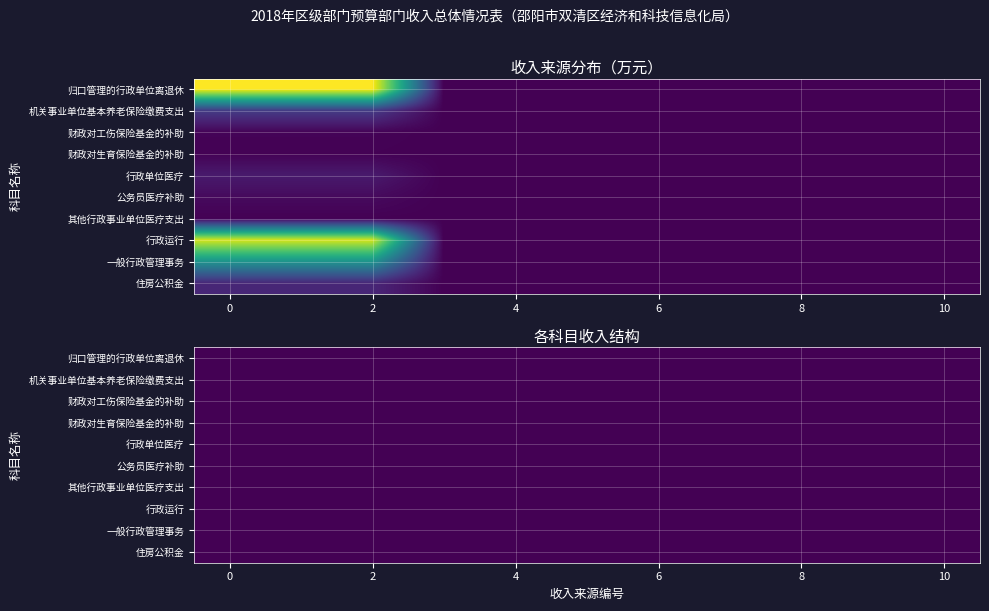

How many positive values does the 行政运行 series have?

3